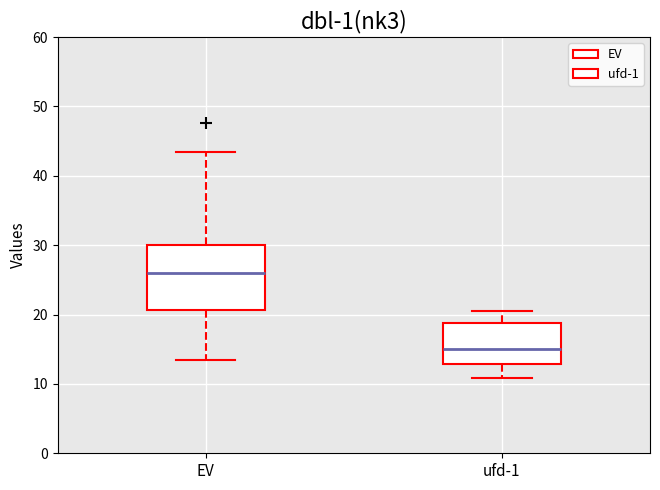

Which box is the tallest, from its lower edge to its upper edge?

EV